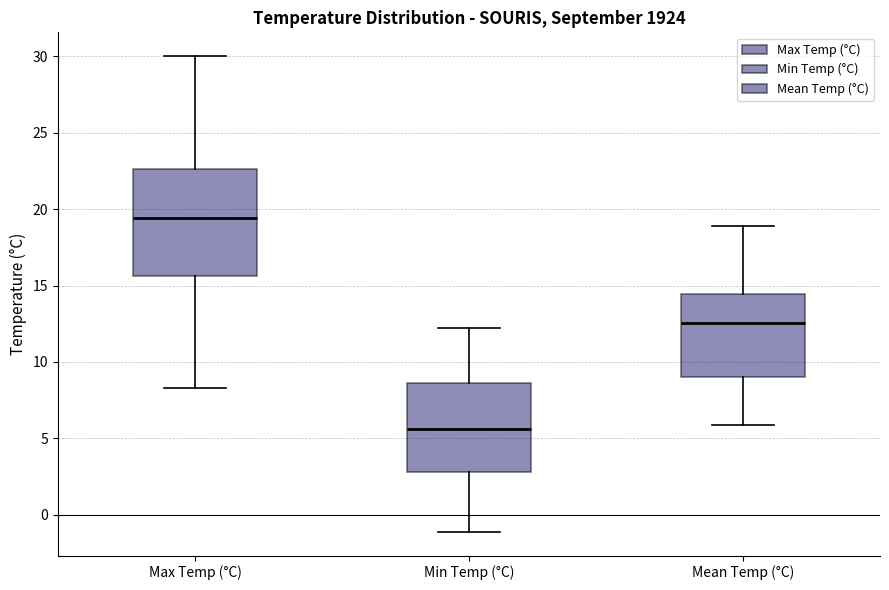

Where is the lower edge of the box for Mean Temp (°C) on the y-axis? The values are not printed on the chart, so give them approximately, as read against the axis.

9.0